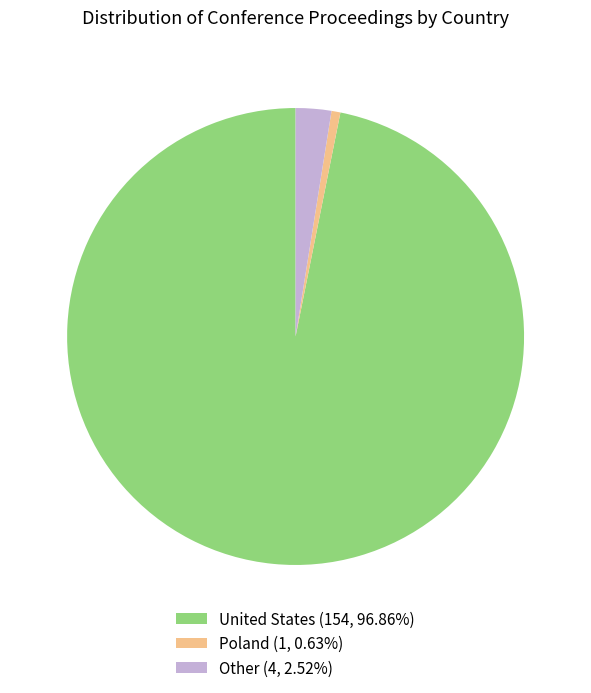

Is the sum of Poland (1, 0.63%) and United States (154, 96.86%) greater than half?

Yes